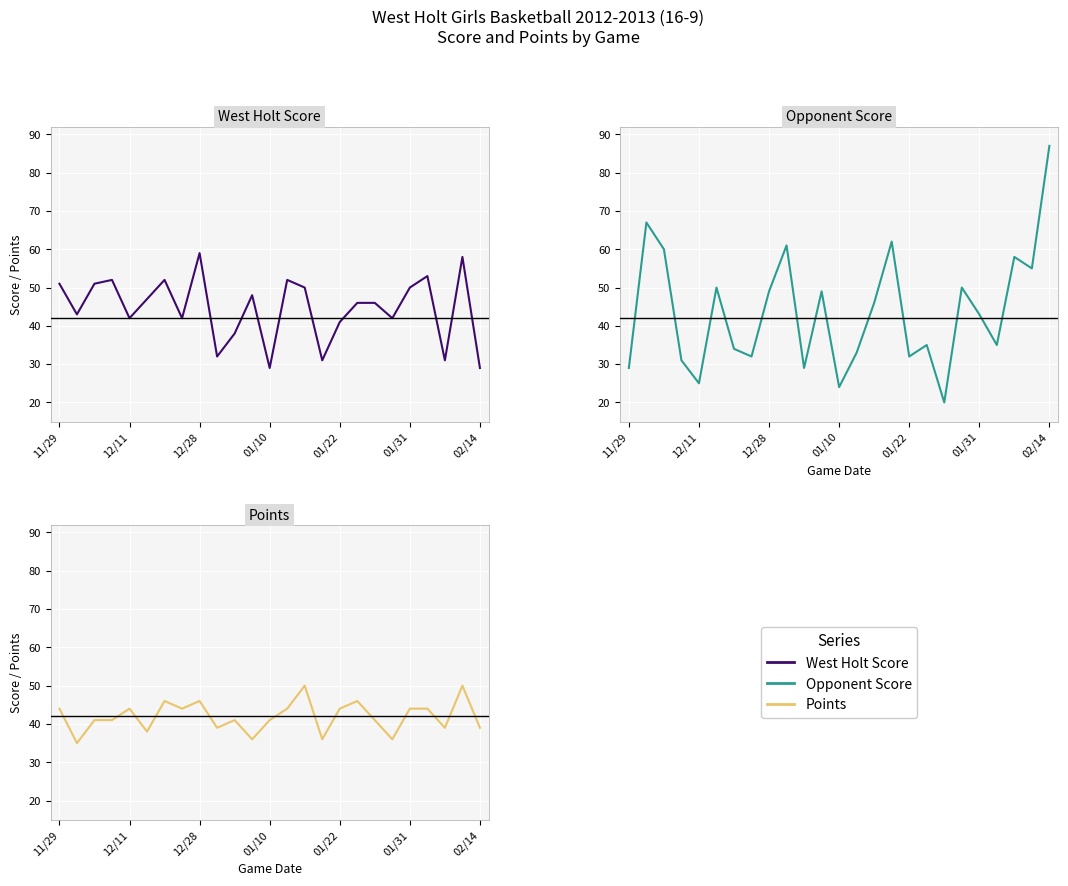

True or false: West Holt Score has a value of 16 at 12/11.

False